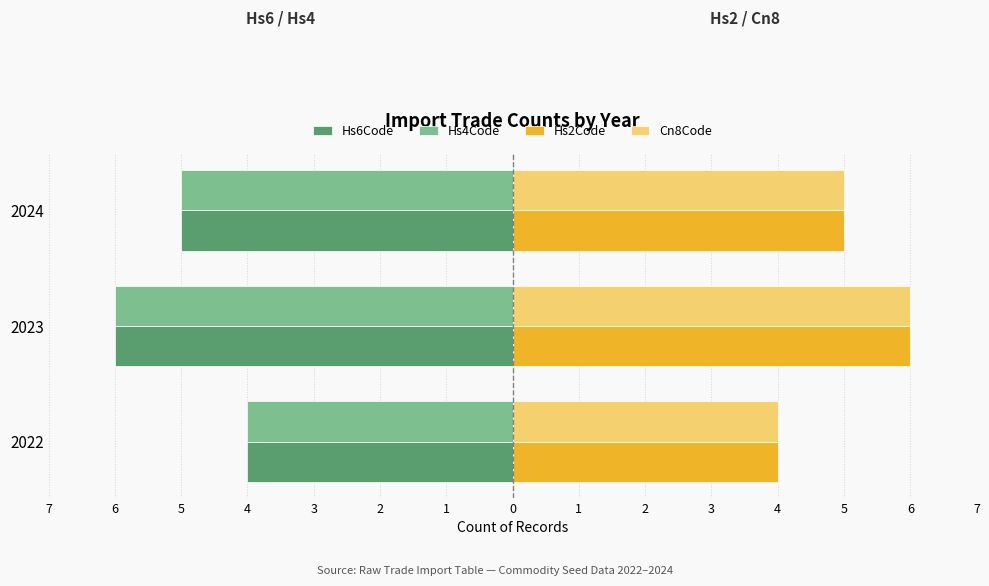

What are all the series names shown in the legend?

Hs6Code, Hs4Code, Hs2Code, Cn8Code